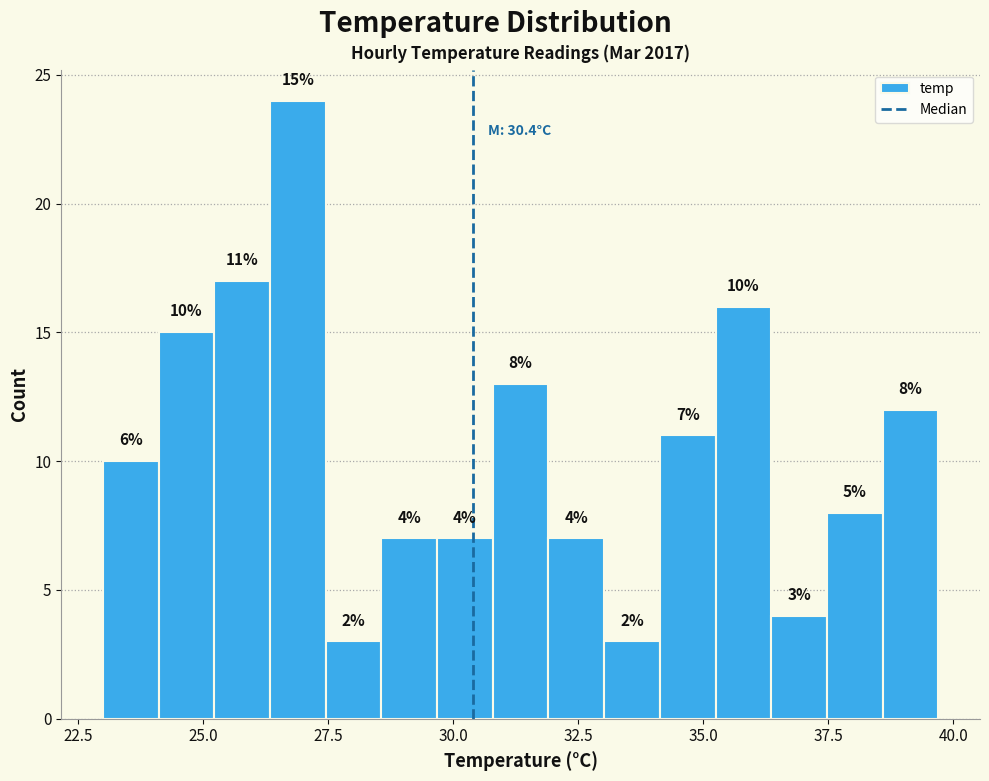

Read against the x-axis, roughly where is the centre of the tallest bar?

27.0